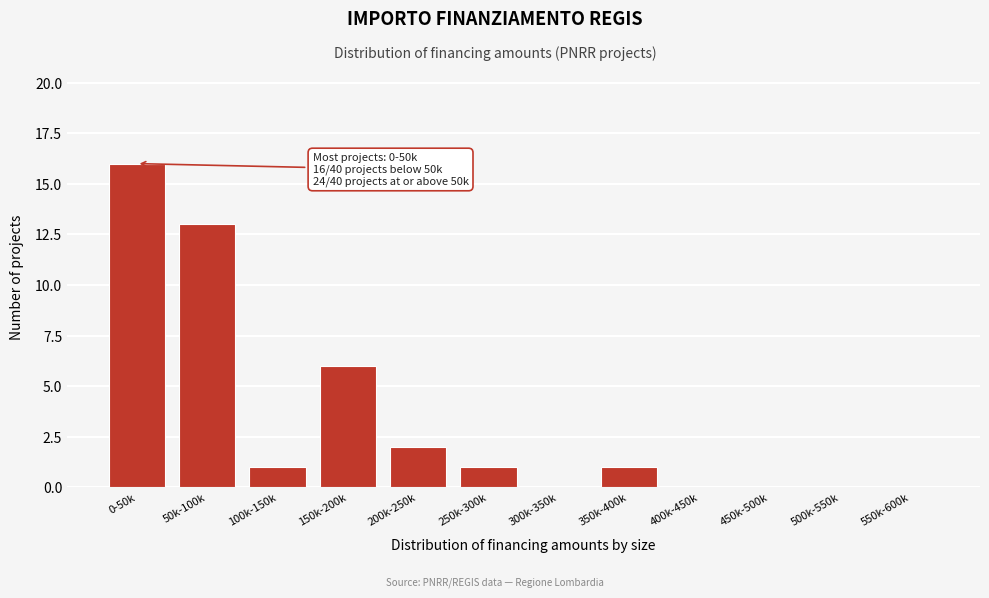

Reading left to right, transcribe all the data shown in this chart.

0-50k=16	50k-100k=13	100k-150k=1	150k-200k=6	200k-250k=2	250k-300k=1	300k-350k=0	350k-400k=1	400k-450k=0	450k-500k=0	500k-550k=0	550k-600k=0